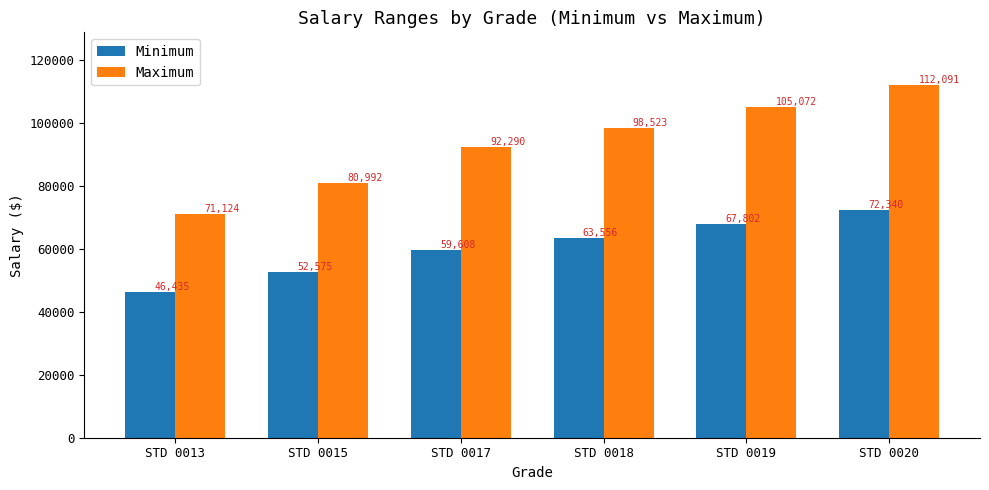

Are the bars horizontal?

No